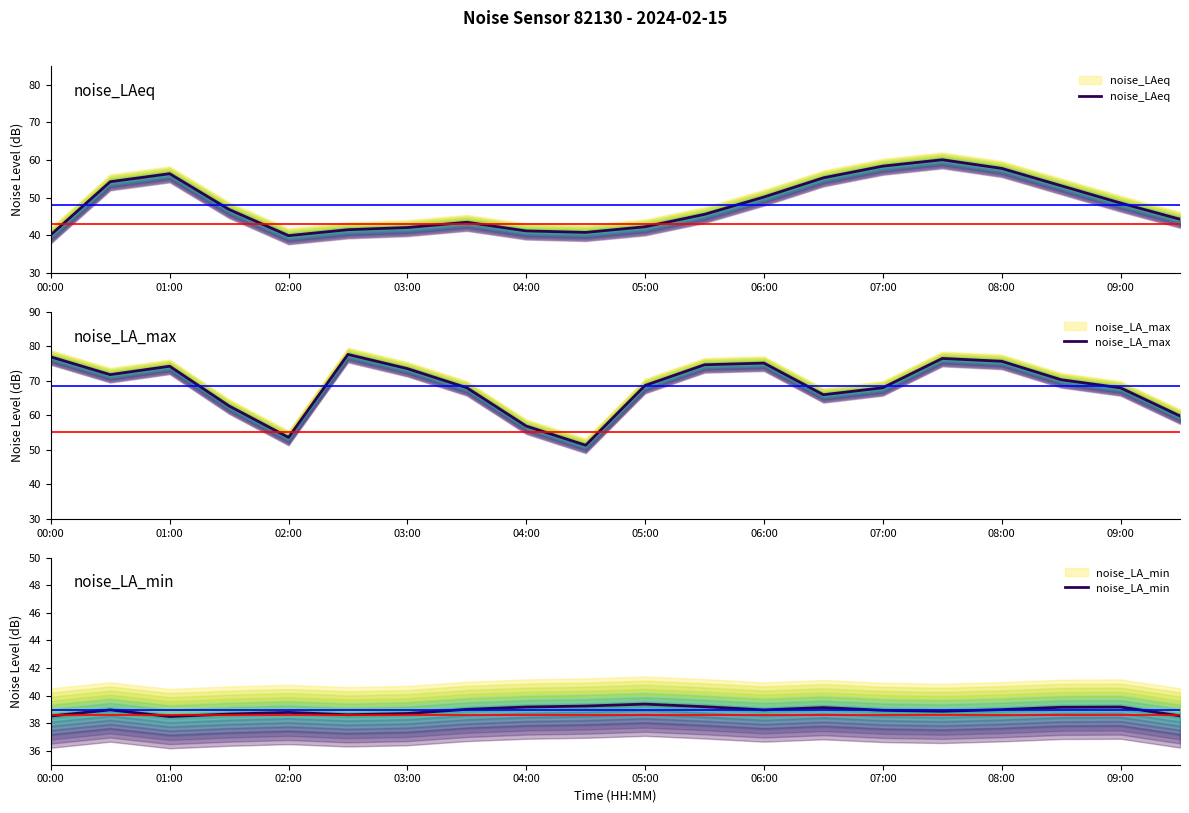

What is the difference between the noise_LA_max values at 00:00 and 14?

8.9